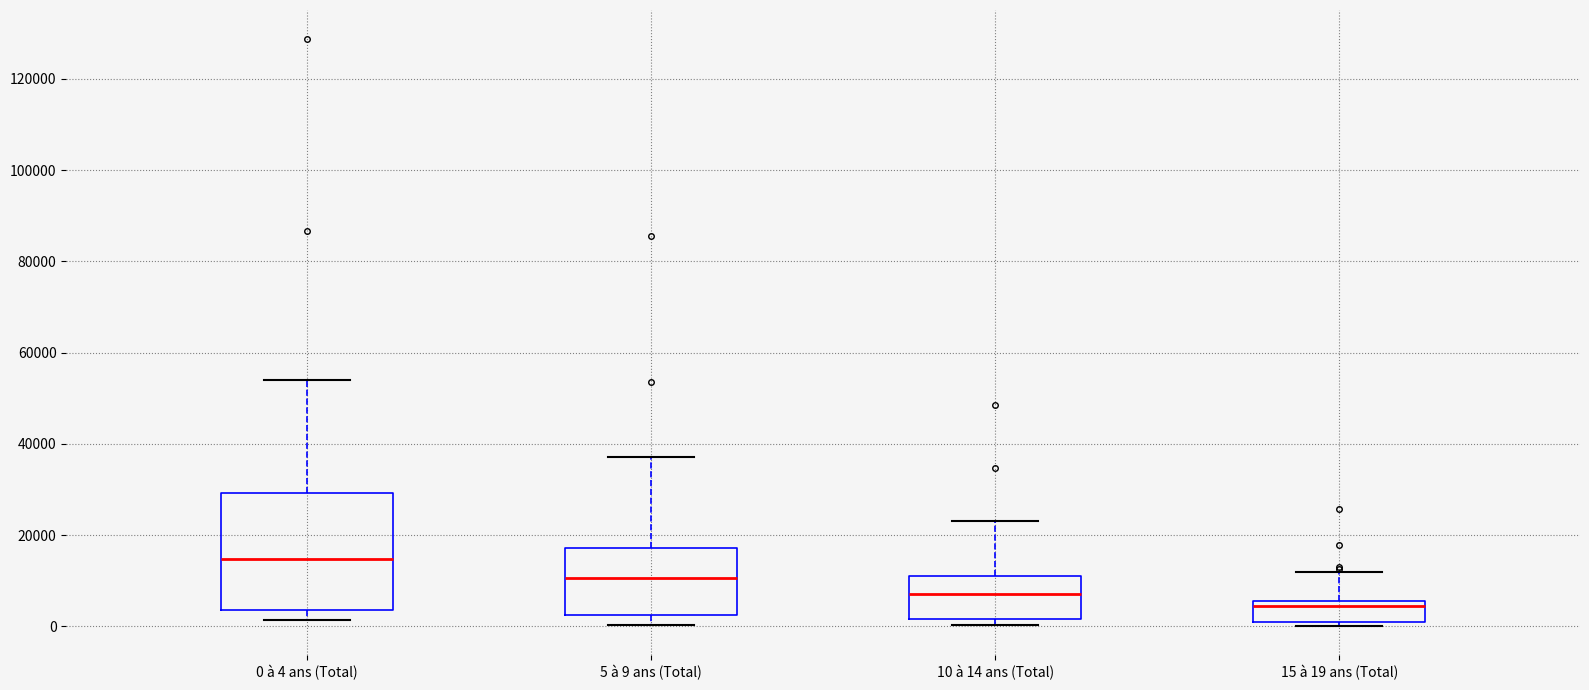

Reading left to right, read every box against the y-axis: the position of its median line, the range the box covers, and the ends of its whiskers. The values are not printed on the chart, so give them approximately, as read against the axis.

0 à 4 ans (Total): median 14000, box 4000 to 30000, whiskers 2000 to 54000
5 à 9 ans (Total): median 10000, box 2000 to 18000, whiskers 0 to 38000
10 à 14 ans (Total): median 8000, box 2000 to 10000, whiskers 0 to 24000
15 à 19 ans (Total): median 4000, box 2000 to 6000, whiskers 0 to 12000